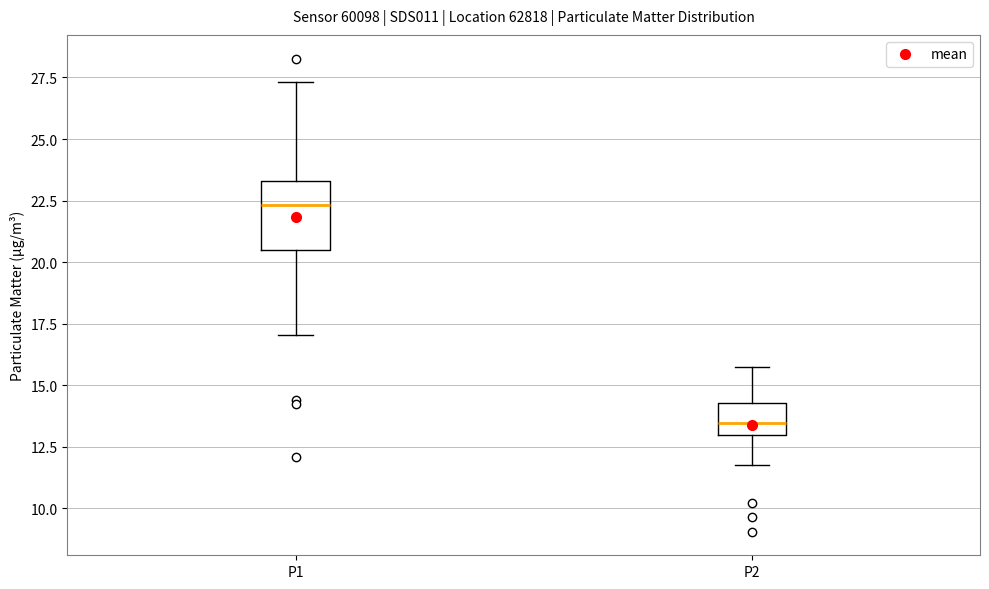

Reading left to right, transcribe this box plot: for each box, give where its median line is, the range the box spans, and where its two whiskers end, as read against the y-axis. The values are not printed on the chart, so give them approximately, as read against the axis.

P1: median 22.5, box 20.5 to 23.5, whiskers 17.0 to 27.5
P2: median 13.5, box 13.0 to 14.5, whiskers 12.0 to 15.5